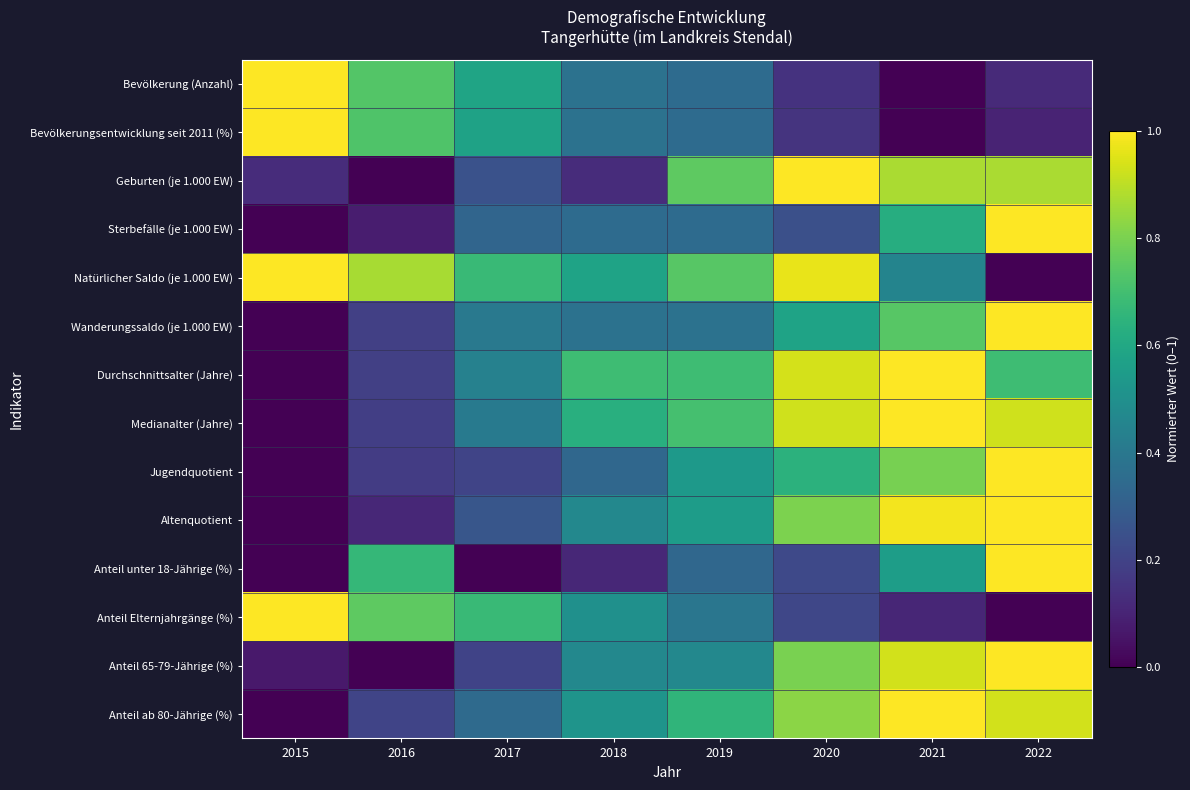

What is the total value across all series at 2022?

9.6